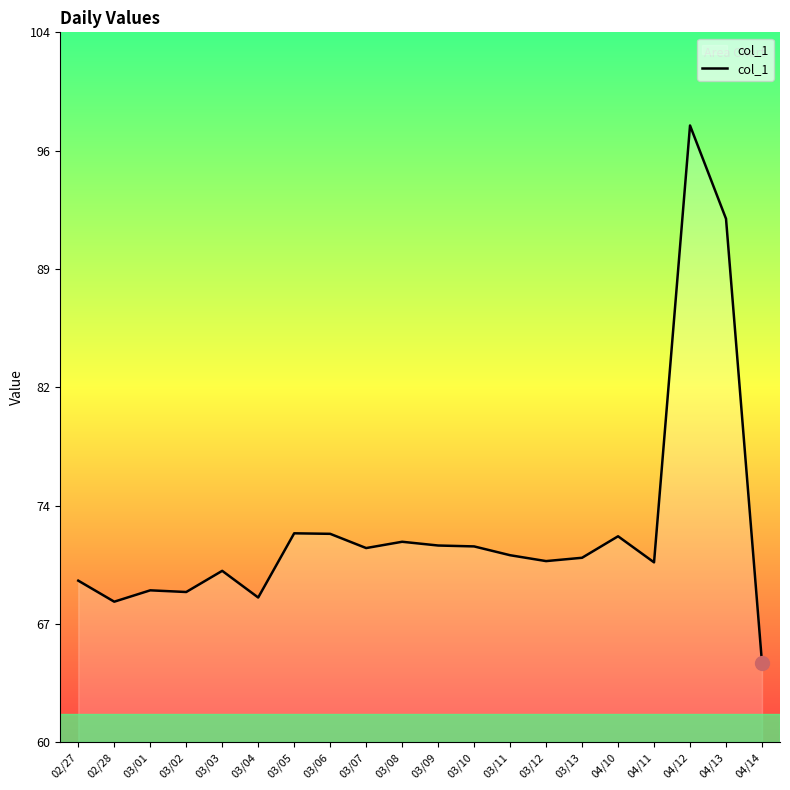

Where does the data first go above 35796?

03/05